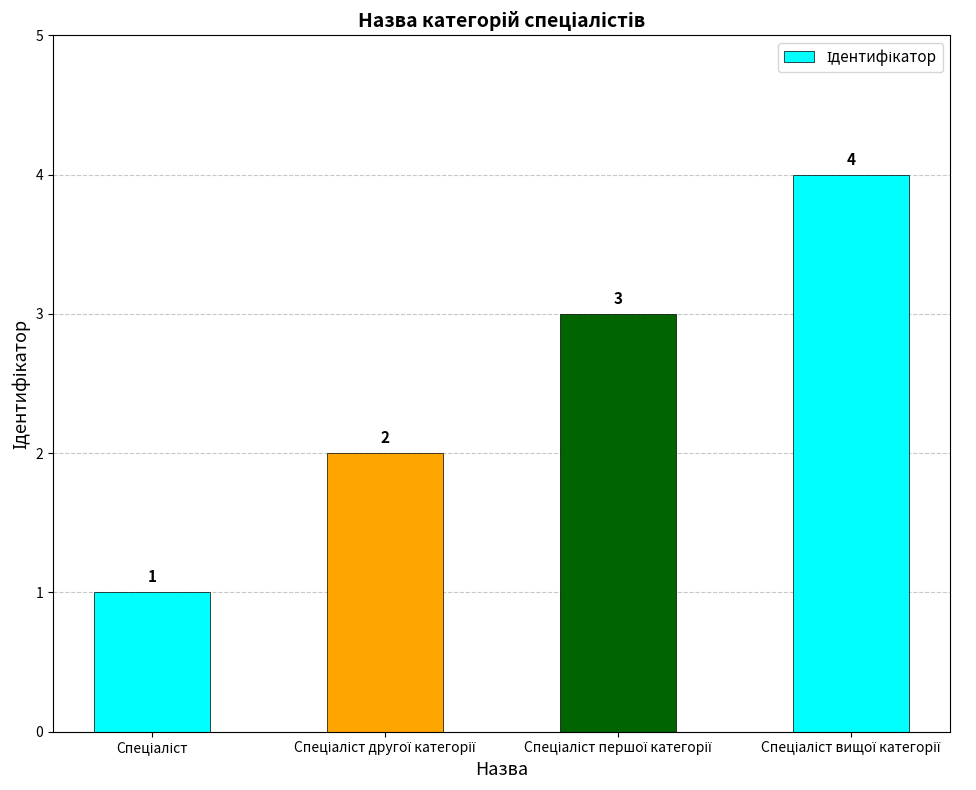

What is the value of the 3rd bar from the left?

3